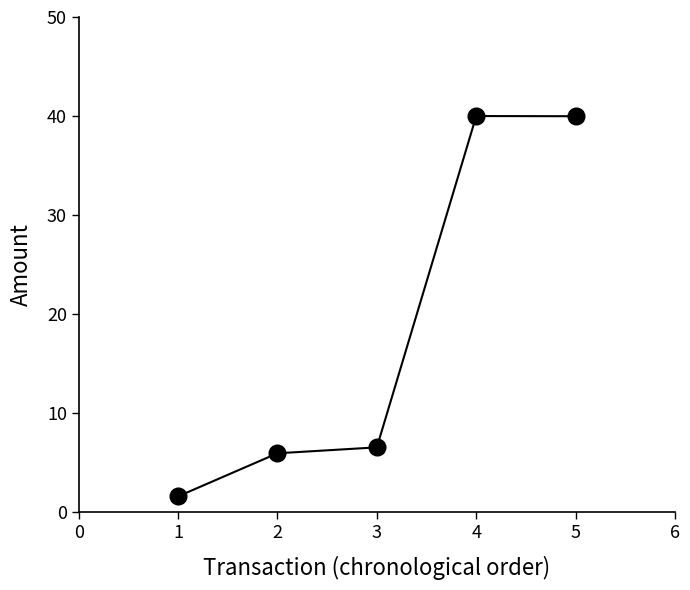

How many series are shown in this chart?

1